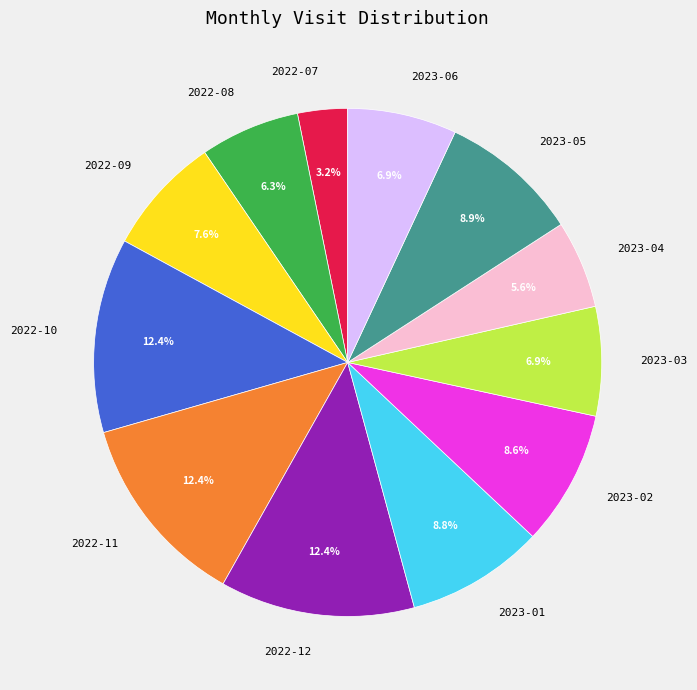

To the nearest percent, what percentage of the pie is 2022-09?

8%